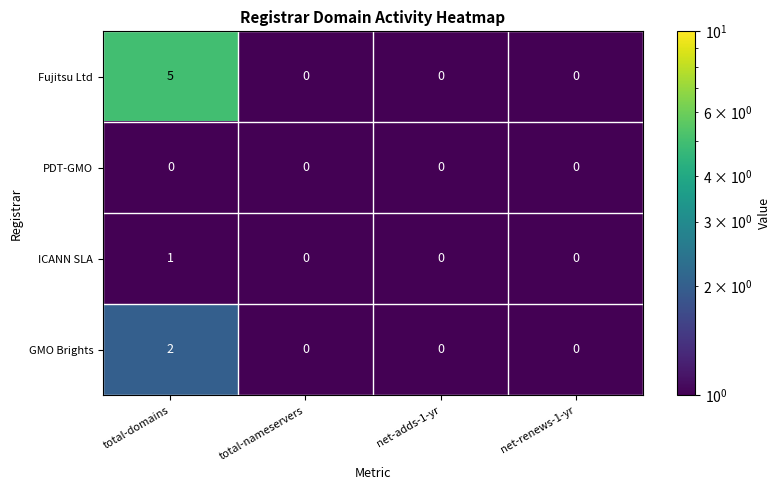

Rank the series by their maximum value, from lowest to highest.

PDT-GMO, ICANN SLA, GMO Brights, Fujitsu Ltd